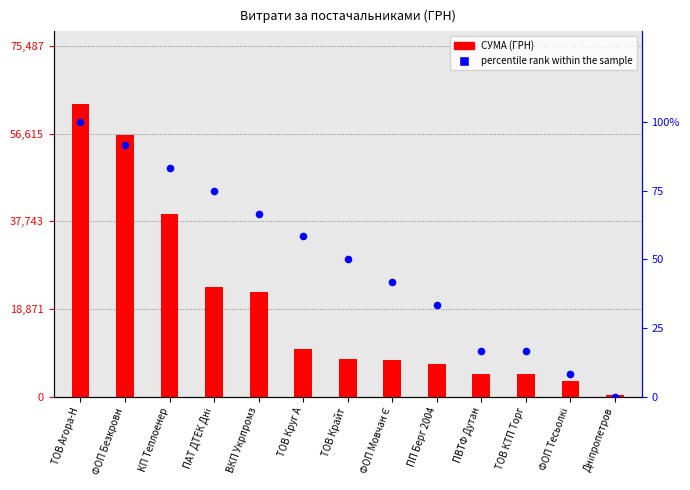

What is the total value across all series at ФОП Безкровн?

56410.1